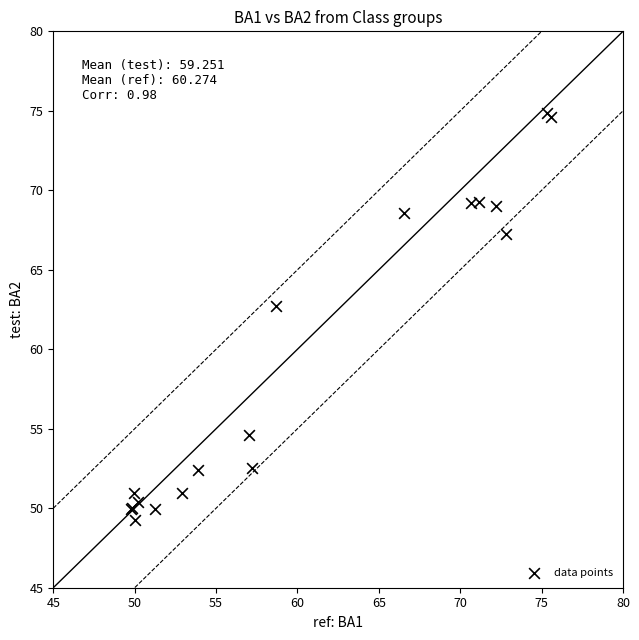

What Y value in the scatter plot is closest to 62?

62.7